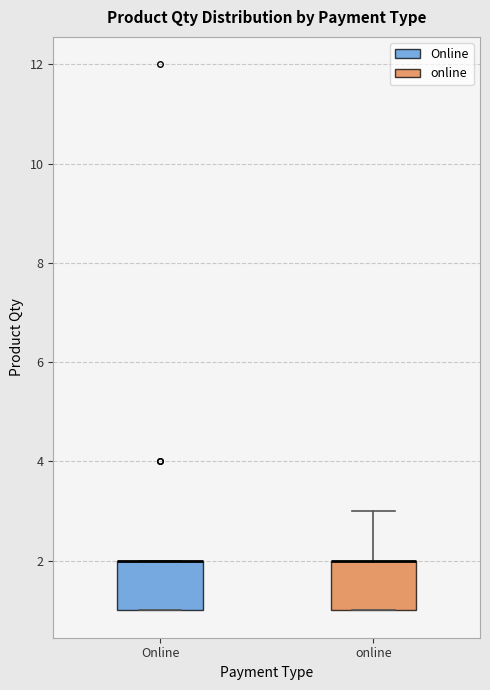

Reading left to right, transcribe this box plot: for each box, give where its median line is, the range the box spans, and where its two whiskers end, as read against the y-axis. The values are not printed on the chart, so give them approximately, as read against the axis.

Online: median 2 (drawn on the box's upper edge), box 1 to 2, whiskers 1 to 2
online: median 2 (drawn on the box's upper edge), box 1 to 2, whiskers 1 to 3